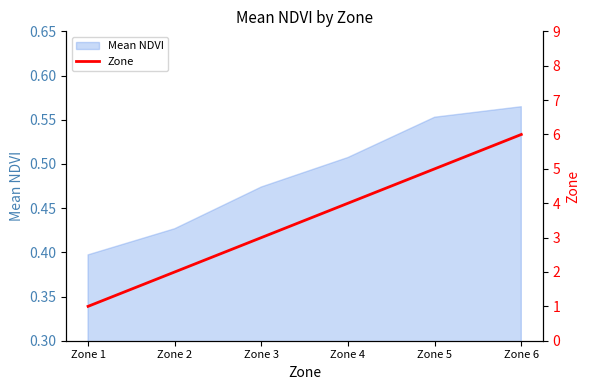

Between Zone 6 and Zone 3, which is larger?

Zone 6